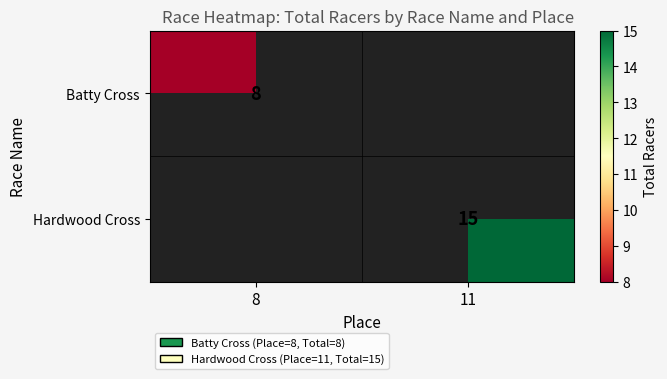

Is it true that Hardwood Cross equals 15 at 11?

True